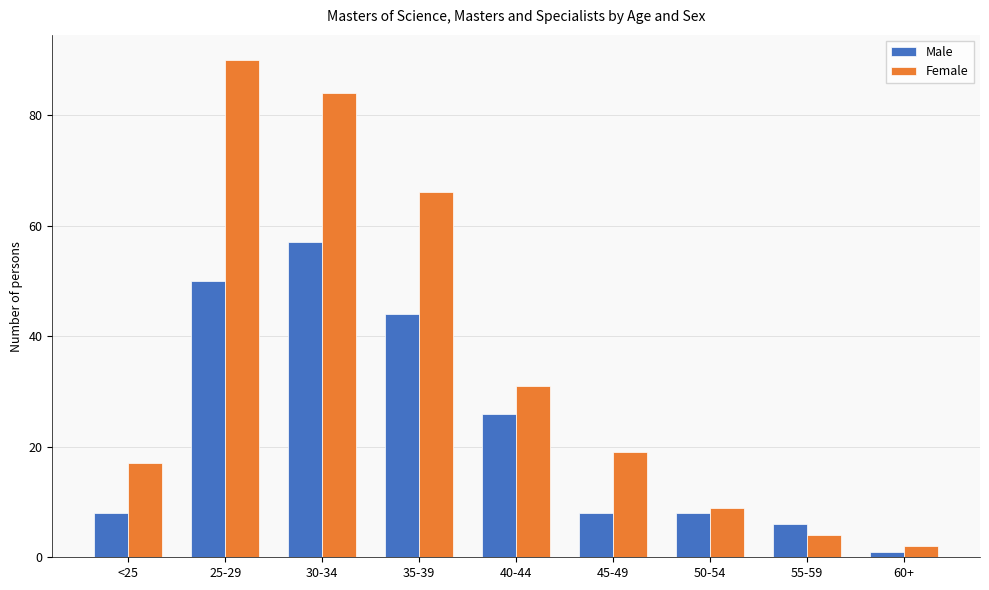

What is the maximum value shown in the chart?

90